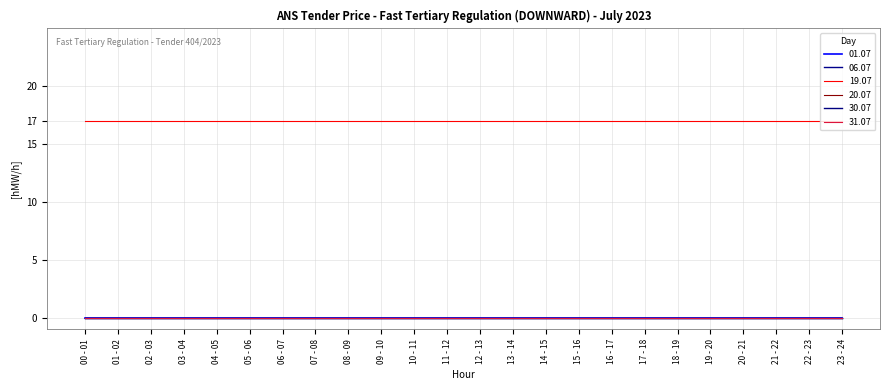

Between 01 - 02 and 19 - 20, which series saw the biggest shift?

01.07